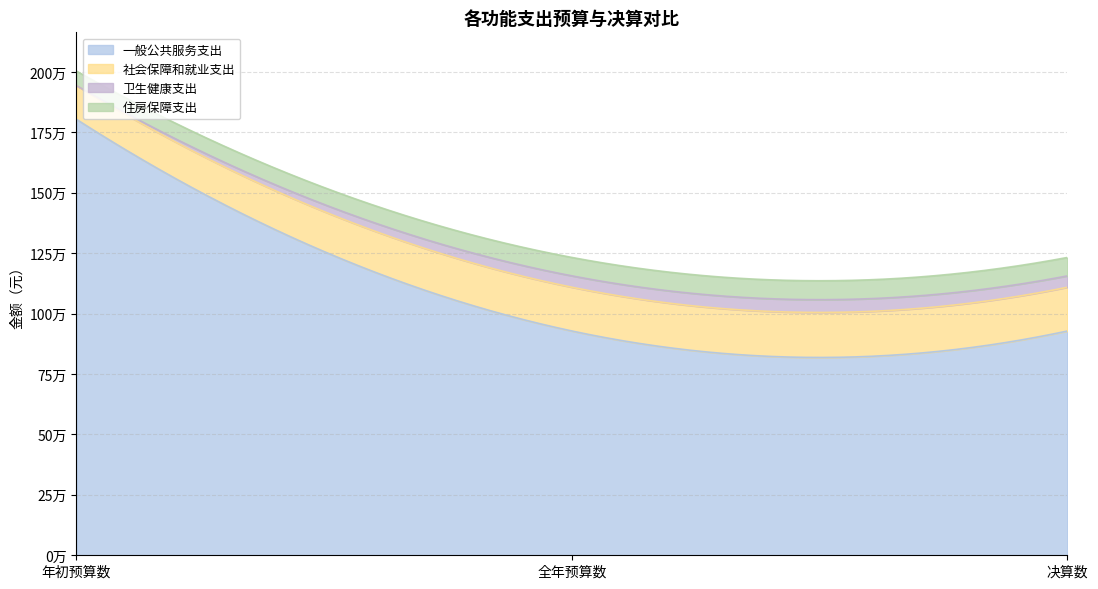

How many lines are shown in the chart?

4